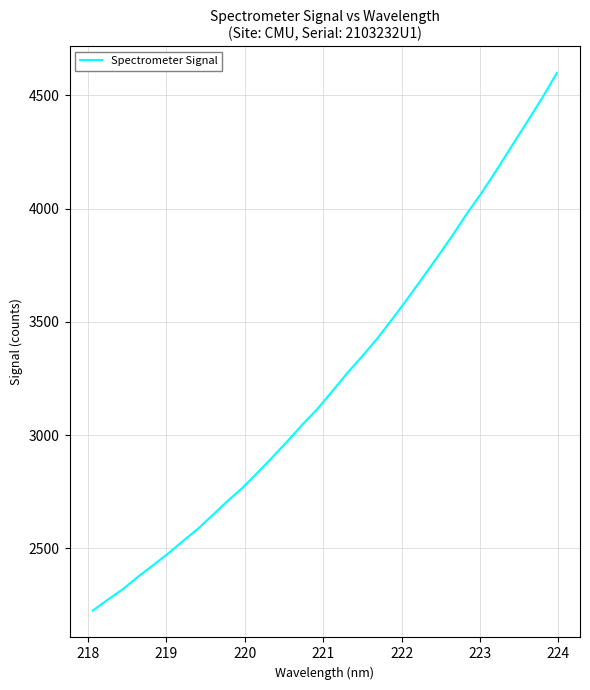

What is the difference between the maximum and minimum values?

2372.5